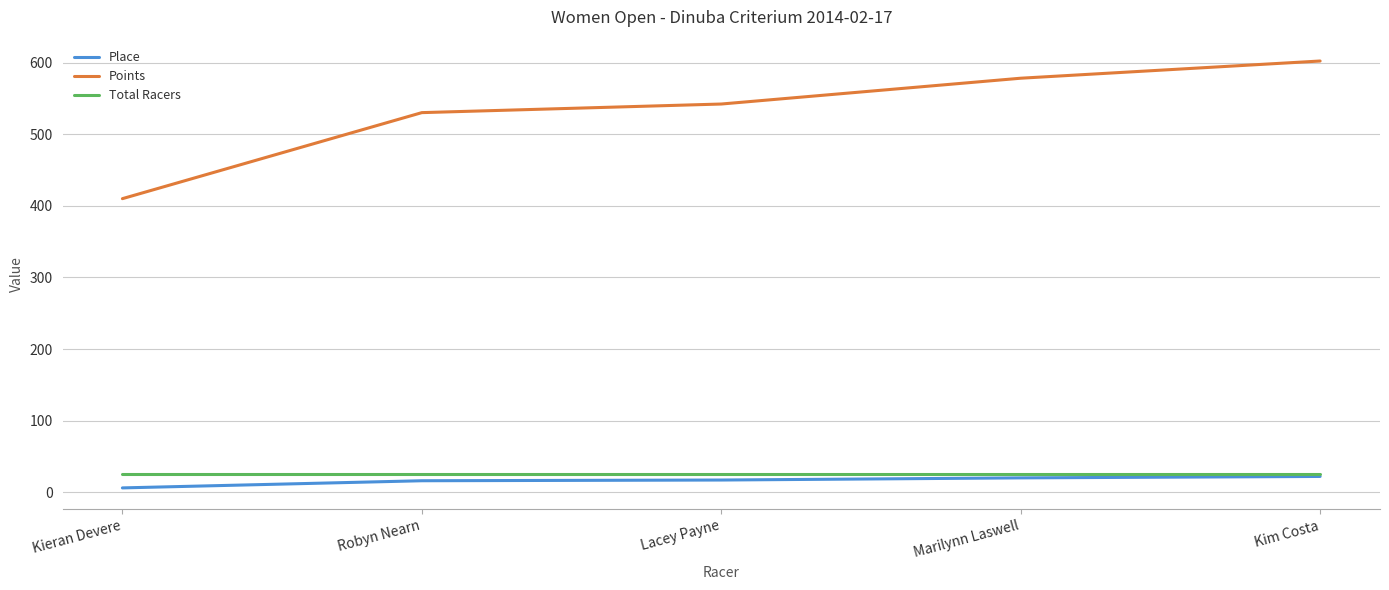

How many categories are shown in the chart?

5